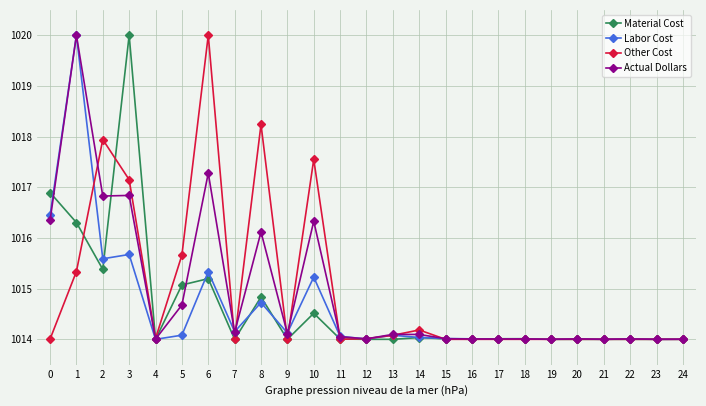

What are all the series names shown in the legend?

Material Cost, Labor Cost, Other Cost, Actual Dollars